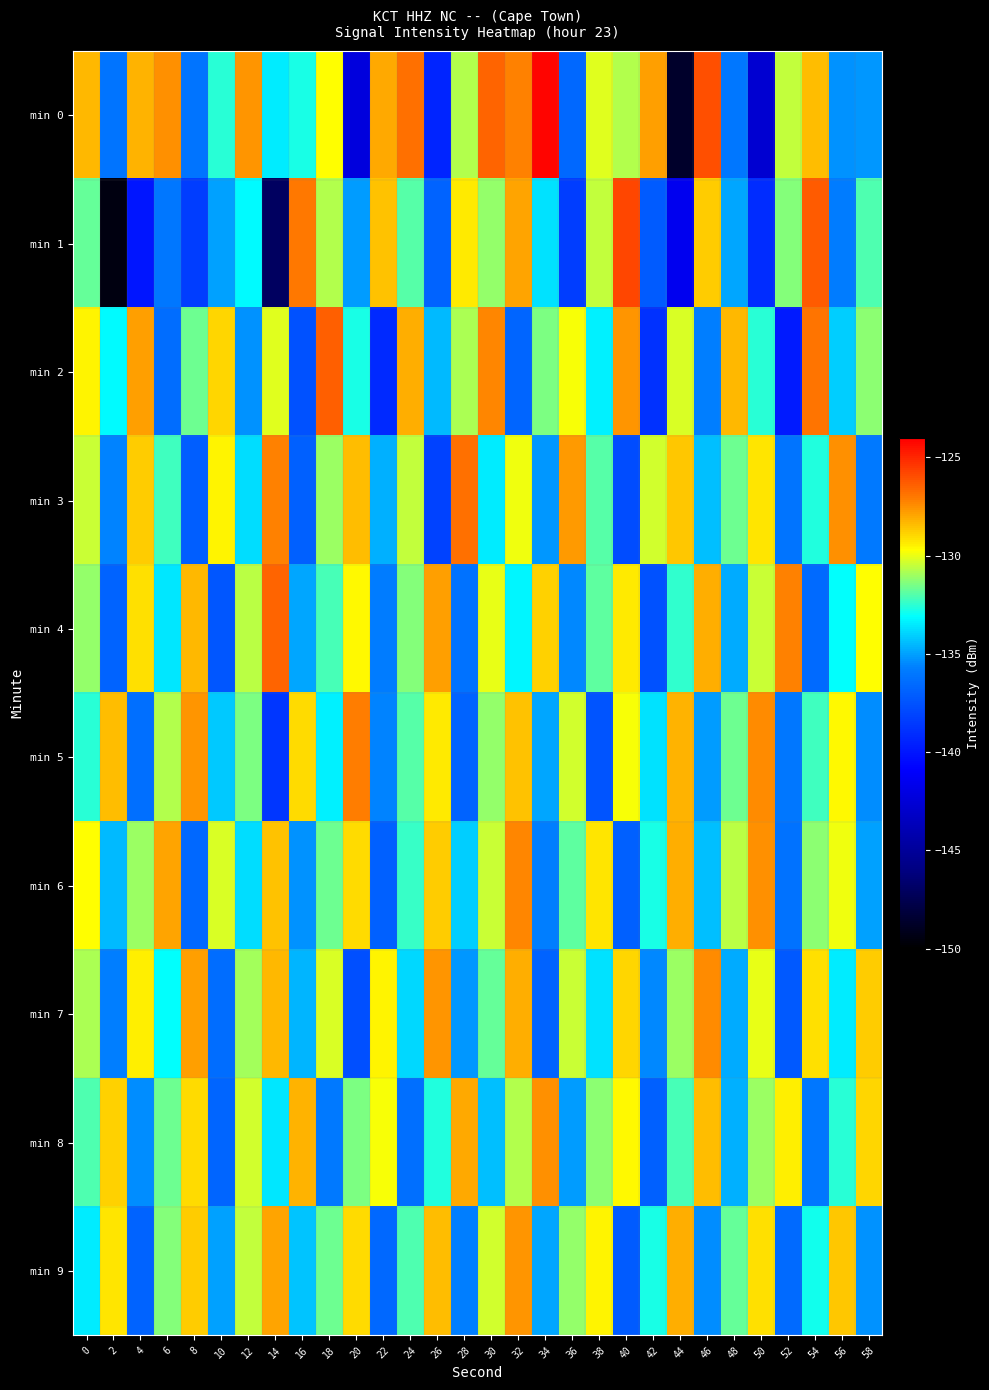

Which series has the largest total across all categories?

min 6